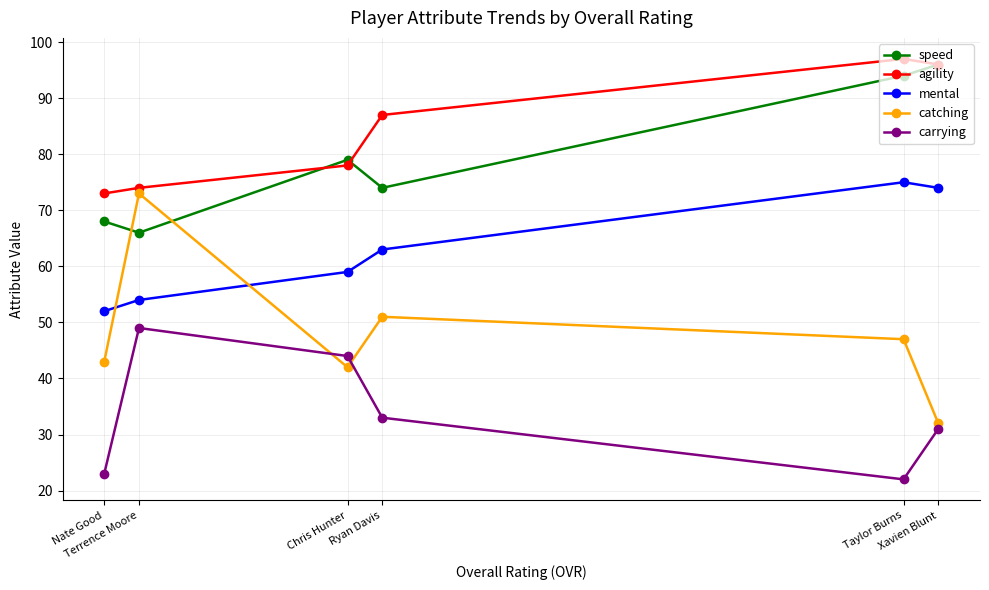

Is it true that speed equals 74 at Ryan Davis?

True